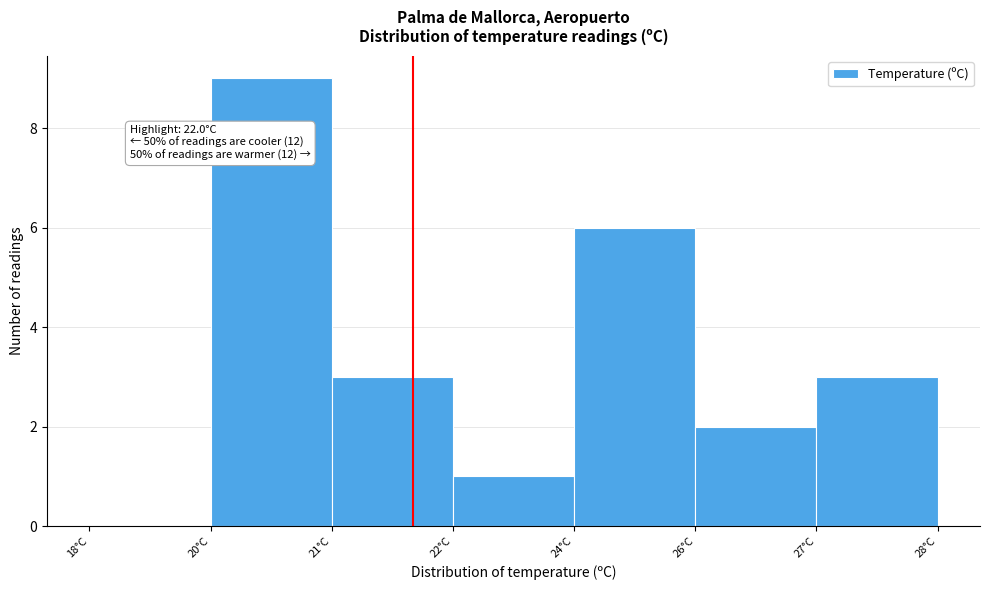

Reading right to left, extract all data points from this chart.

27°C=3	26°C=2	24°C=6	22°C=1	21°C=3	20°C=9	18°C=0